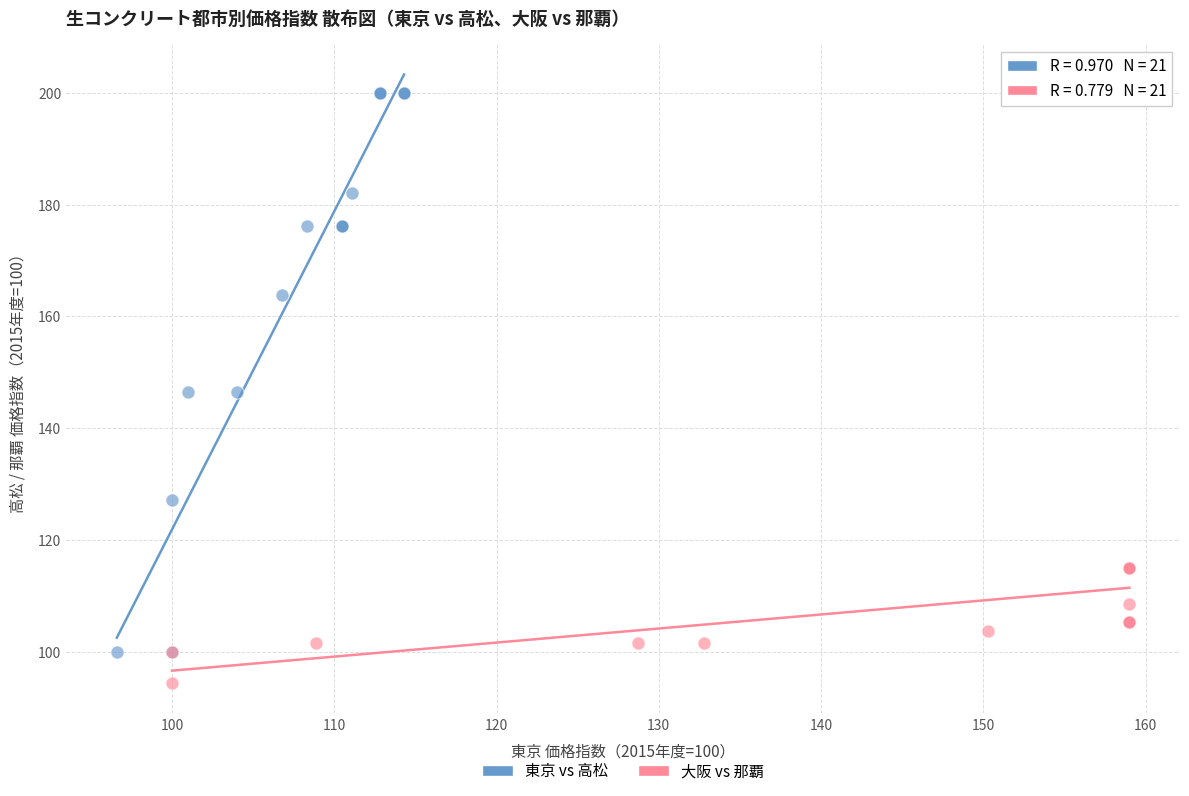

Which series has the widest spread of Y values?

東京 vs 高松